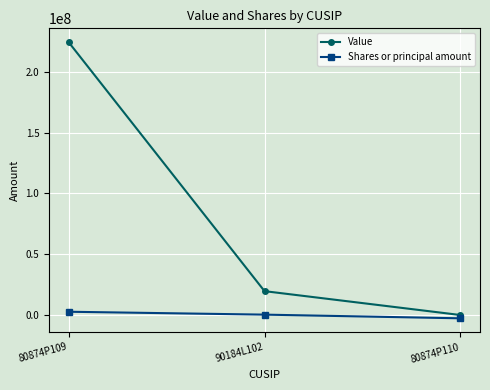

Rank the series at 80874P109 from lowest to highest value.

Shares or principal amount, Value